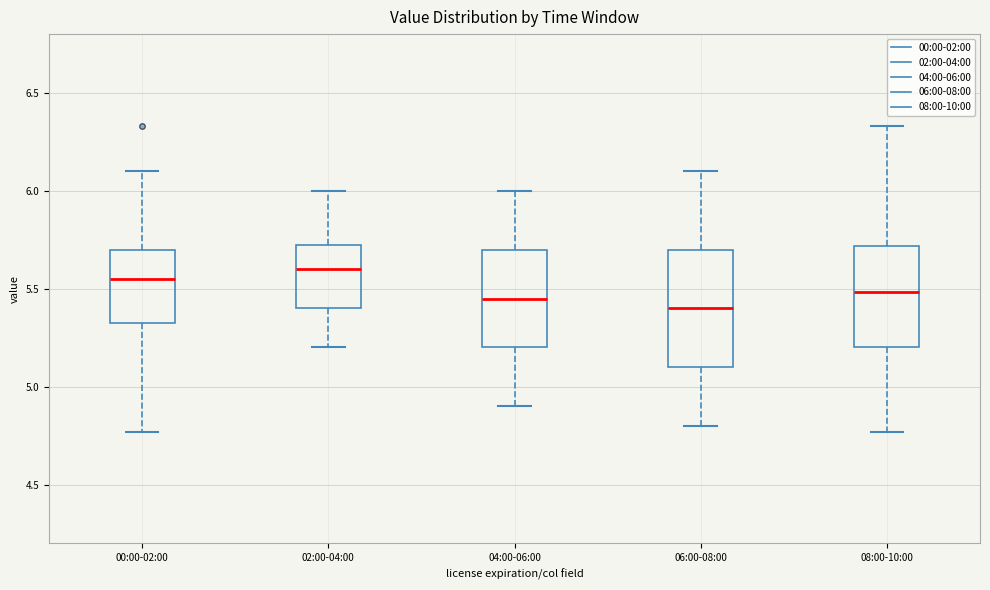

Reading left to right, transcribe this box plot: for each box, give where its median line is, the range the box spans, and where its two whiskers end, as read against the y-axis. The values are not printed on the chart, so give them approximately, as read against the axis.

00:00-02:00: median 5.55, box 5.30 to 5.70, whiskers 4.75 to 6.10
02:00-04:00: median 5.60, box 5.40 to 5.75, whiskers 5.20 to 6.00
04:00-06:00: median 5.45, box 5.20 to 5.70, whiskers 4.90 to 6.00
06:00-08:00: median 5.40, box 5.10 to 5.70, whiskers 4.80 to 6.10
08:00-10:00: median 5.50, box 5.20 to 5.70, whiskers 4.75 to 6.35